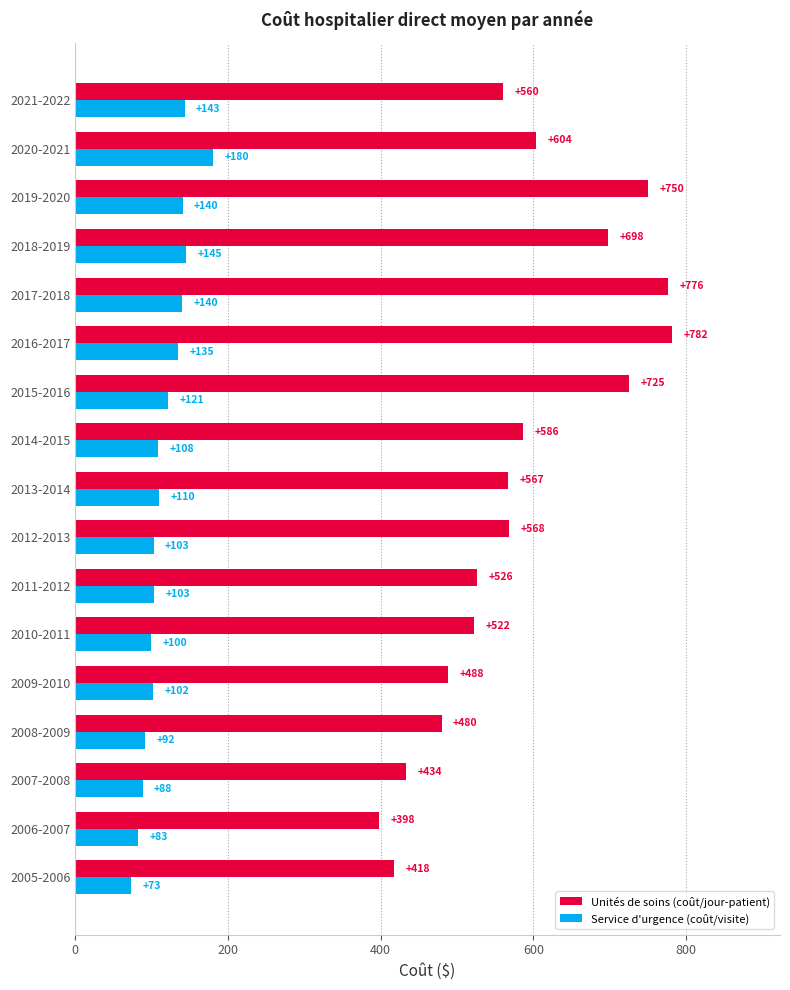

Which series has the largest total across all categories?

Unités de soins (coût/jour-patient)